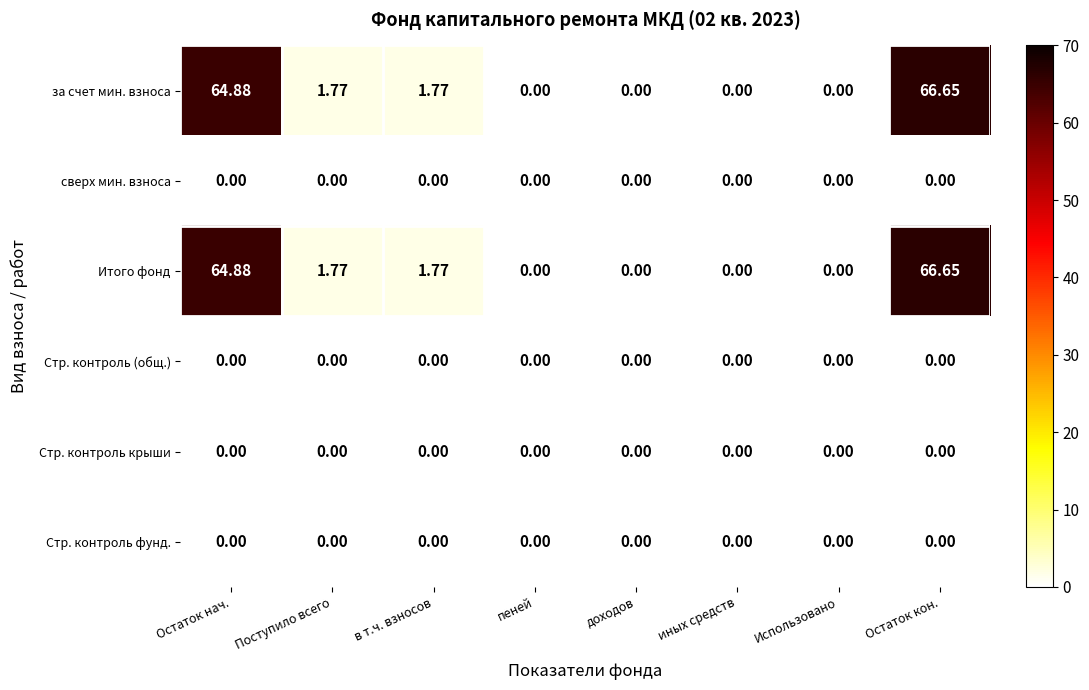

Which category has the highest value across all series?

Остаток кон.